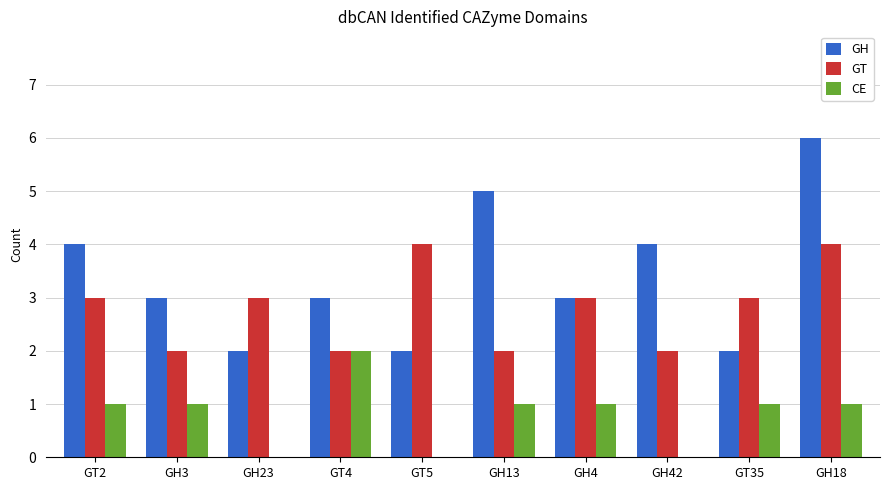

At which category is the sum across all series the highest?

GH18